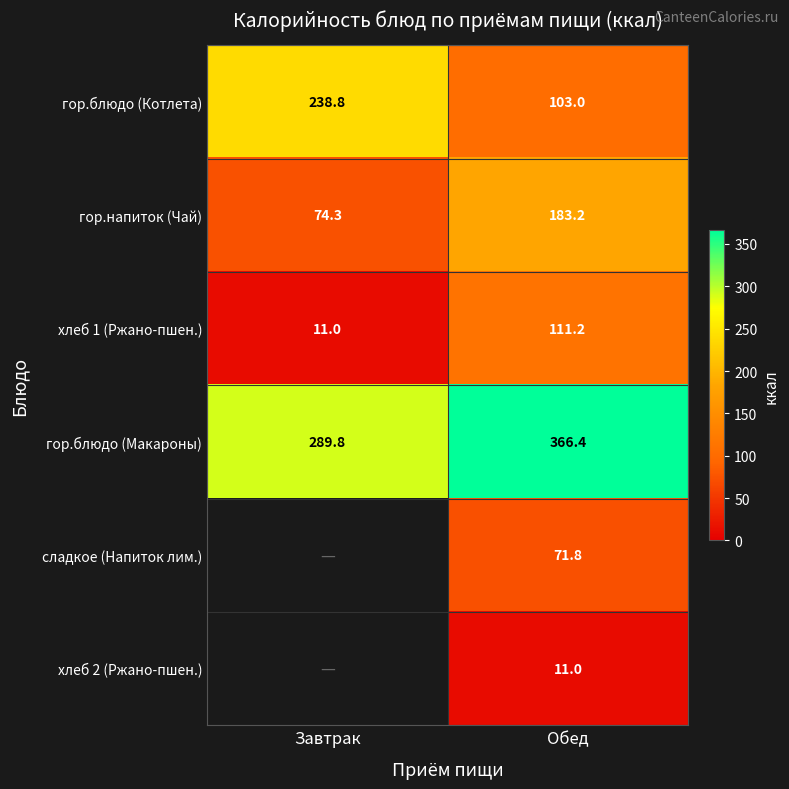

What is the difference between the maximum and minimum values in the гор.блюдо (Макароны) series?

76.6